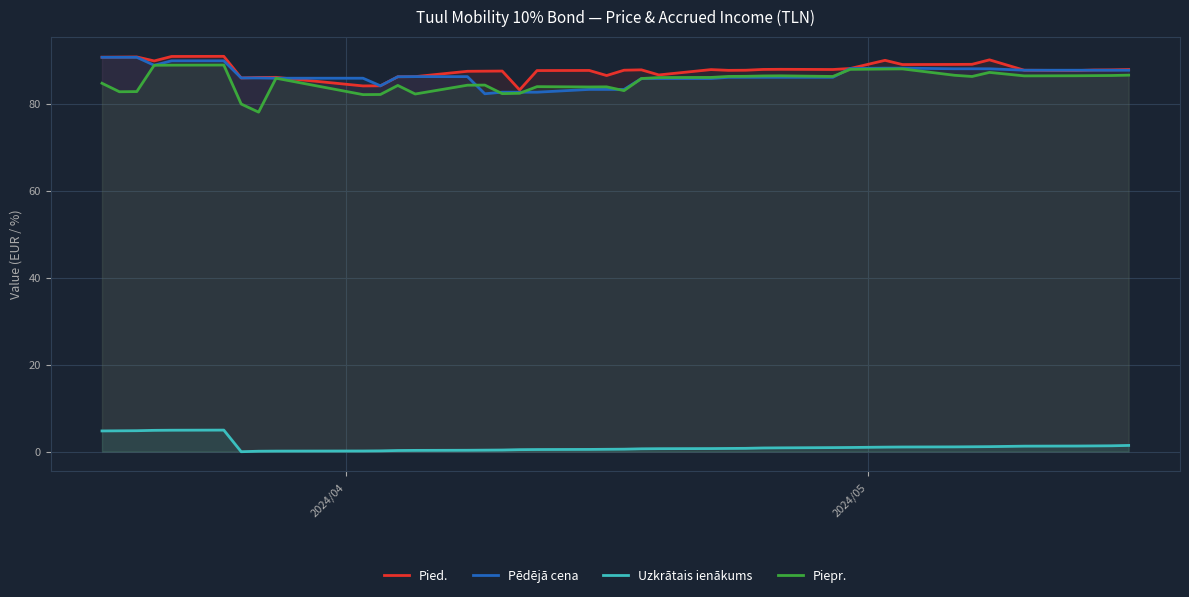

Does the chart display data point markers on the line(s)?

No